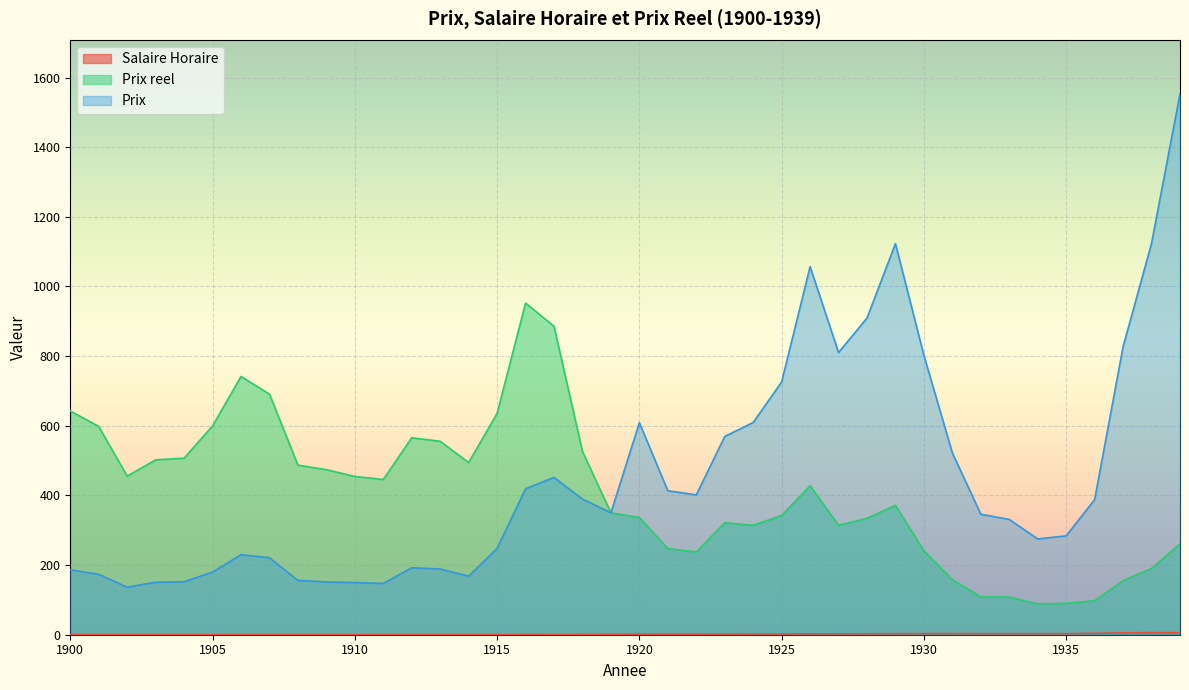

Which series has the largest total across all categories?

Prix